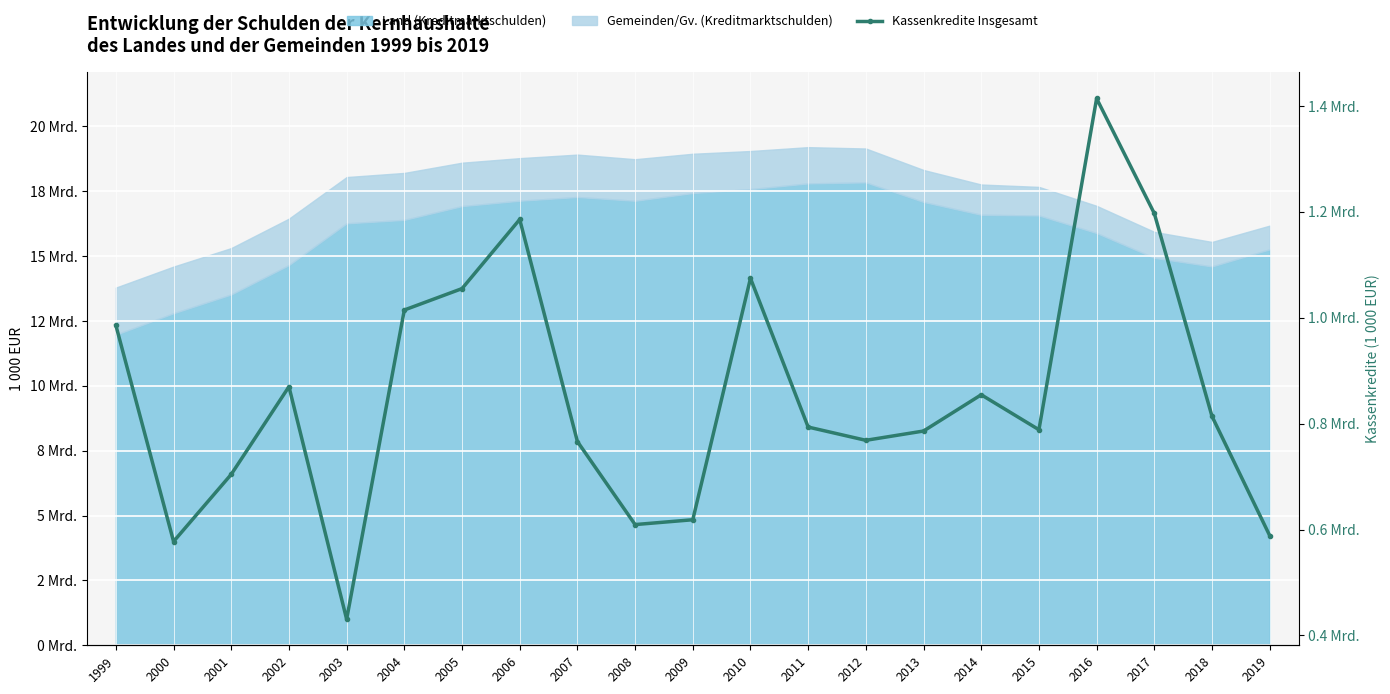

What value does the data have at 2011, to the nearest 10?

793520